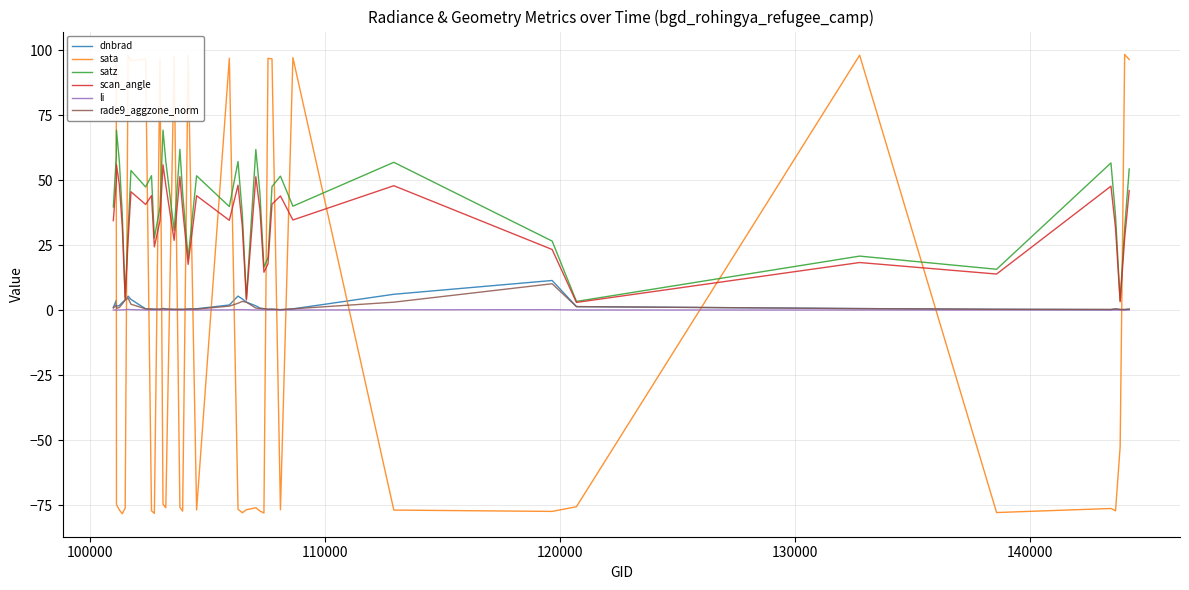

Which series has the widest spread of values?

sata